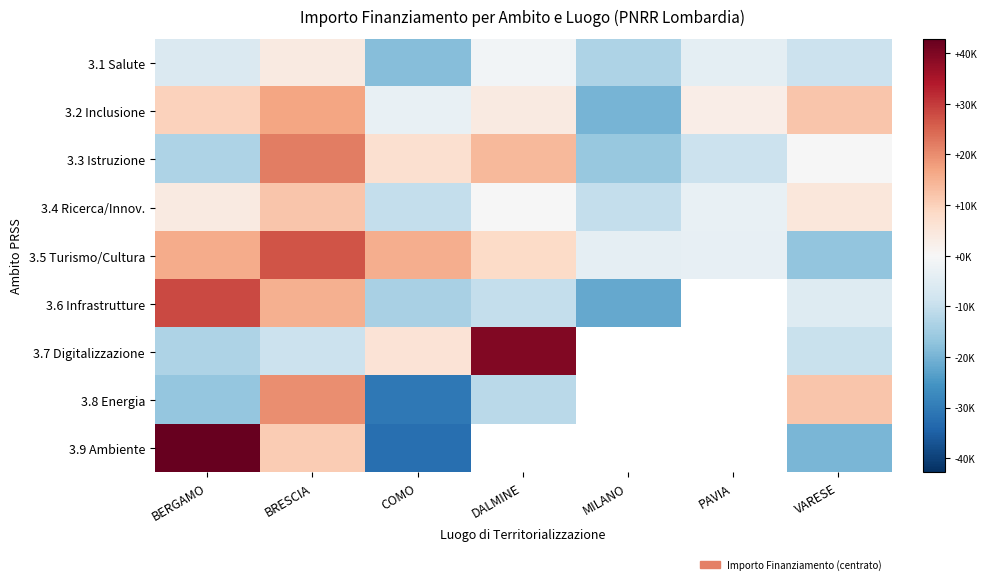

How many data points does each series have?

7